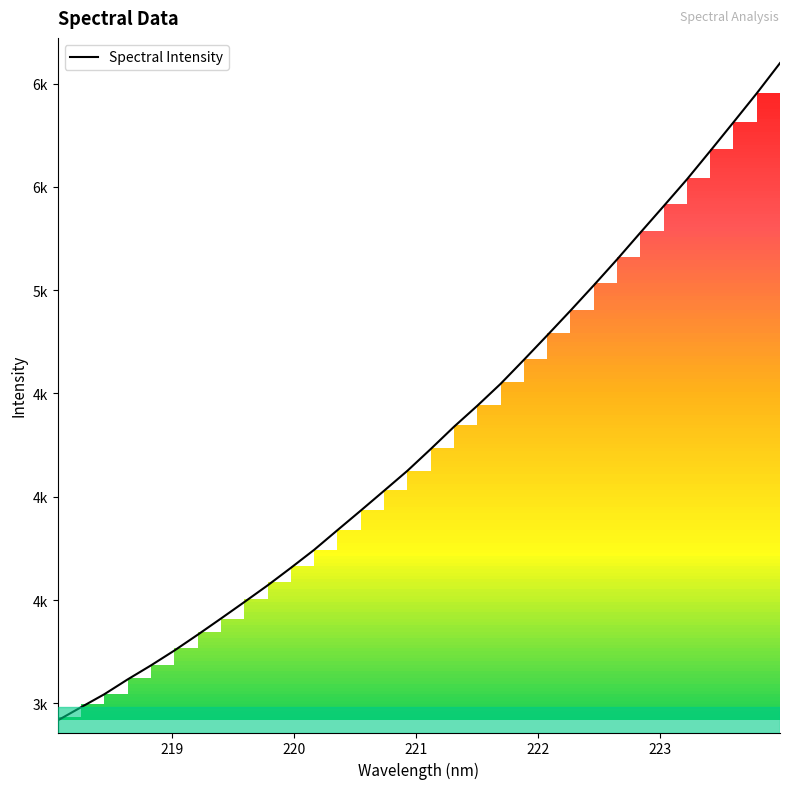

Is this an area chart (filled region under the line)?

Yes